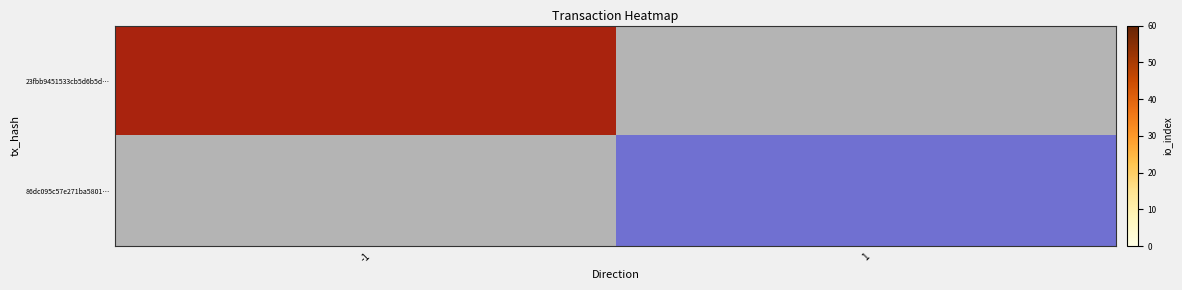

At -1, list the series in order from largest to smallest.

23fbb9451533cb5d6b5d…, 86dc095c57e271ba5801…